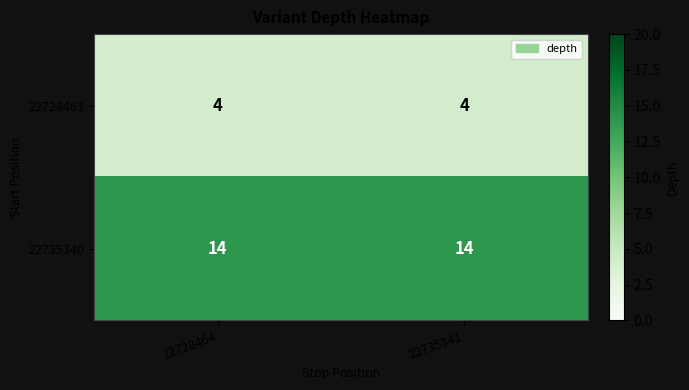

List the series in order of their peak value, highest first.

22735340, 22728463